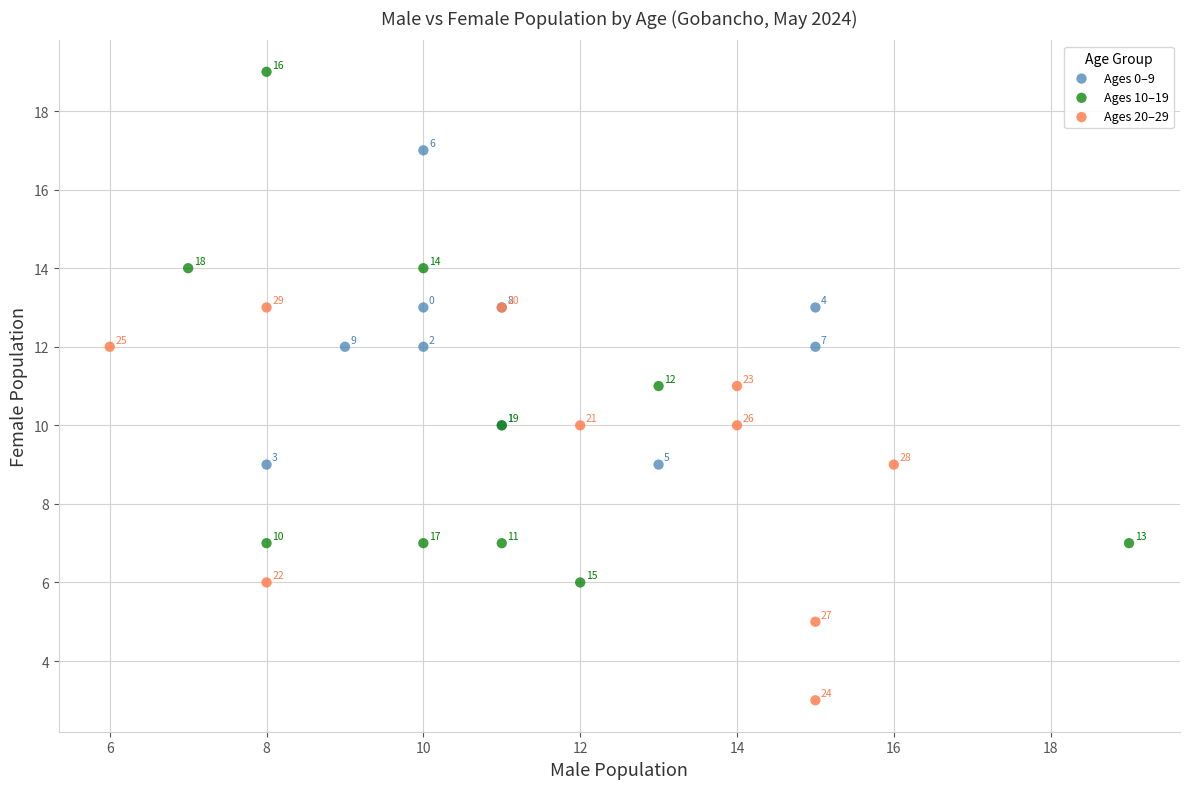

Which series contains the highest Y value?

Ages 10–19